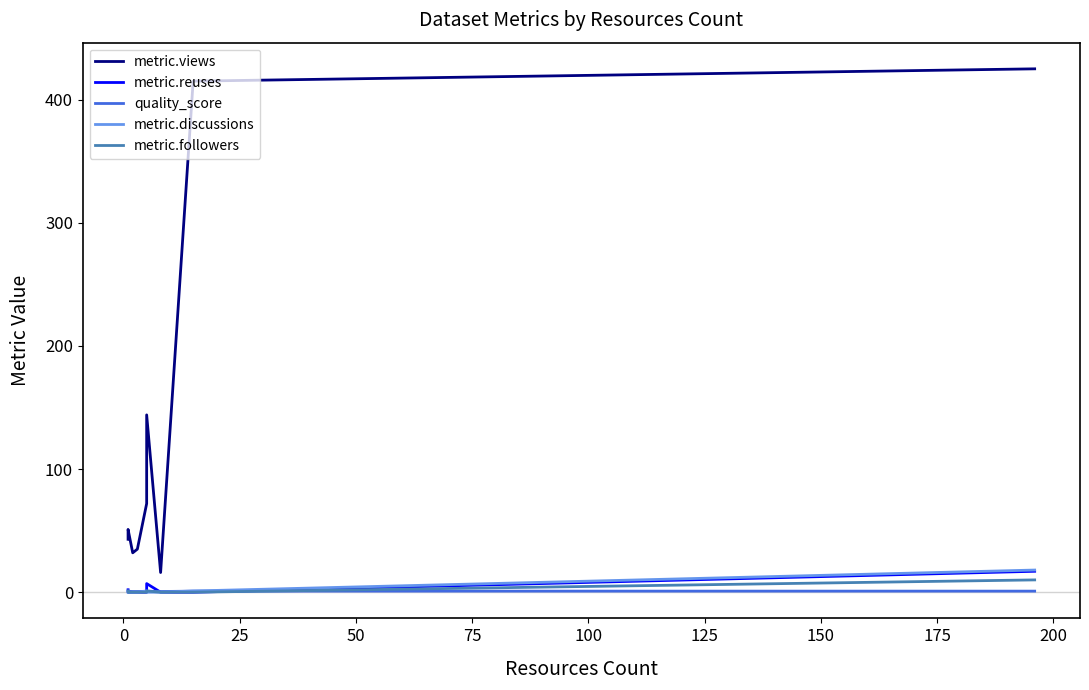

After their last crossing, which series has the higher values: metric.discussions or metric.reuses?

metric.reuses